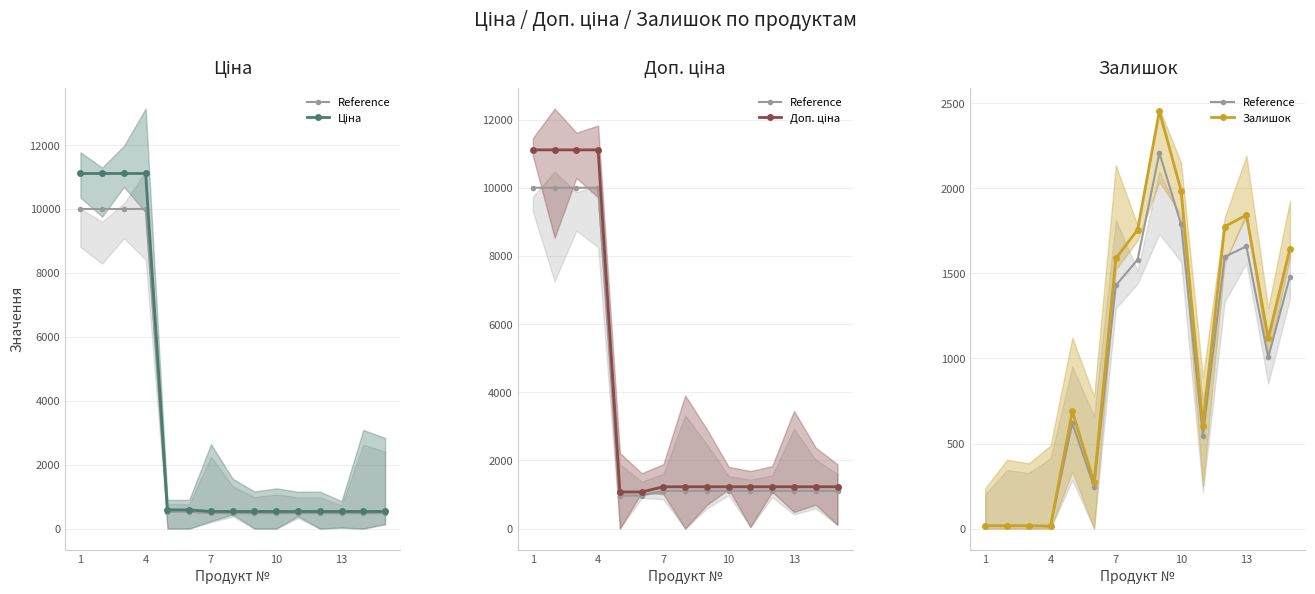

Count the number of categories in the chart.

15